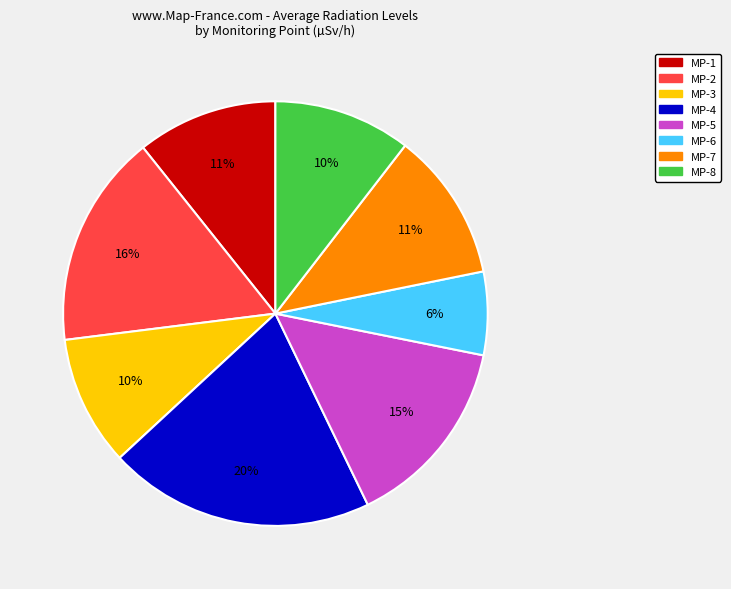

To the nearest percent, what is the difference between the MP-6 and MP-7 slice percentages?

5%